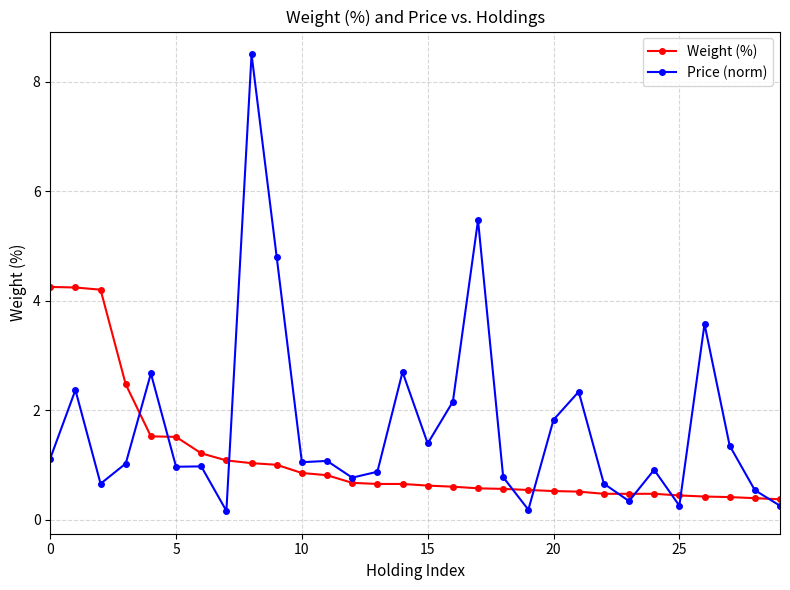

Which series has the largest range (max minus min)?

Price (norm)